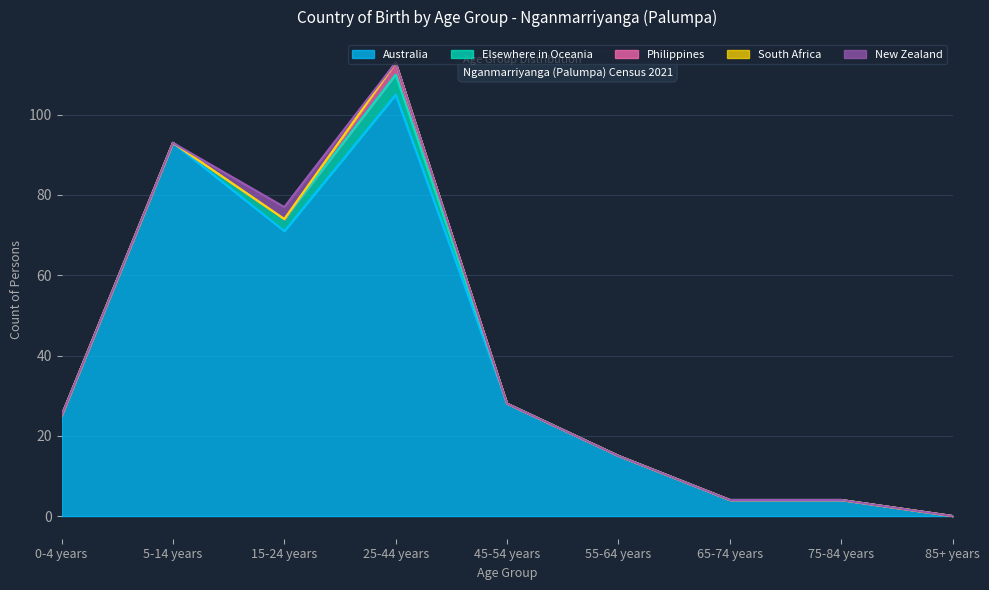

Reading left to right, extract all data points from this chart.

Australia: 25	93	71	105	28	15	4	4	0
Elsewhere in Oceania: 0	0	3	5	0	0	0	0	0
Philippines: 0	0	0	3	0	0	0	0	0
South Africa: 0	0	0	0	0	0	0	0	0
New Zealand: 0	0	3	0	0	0	0	0	0